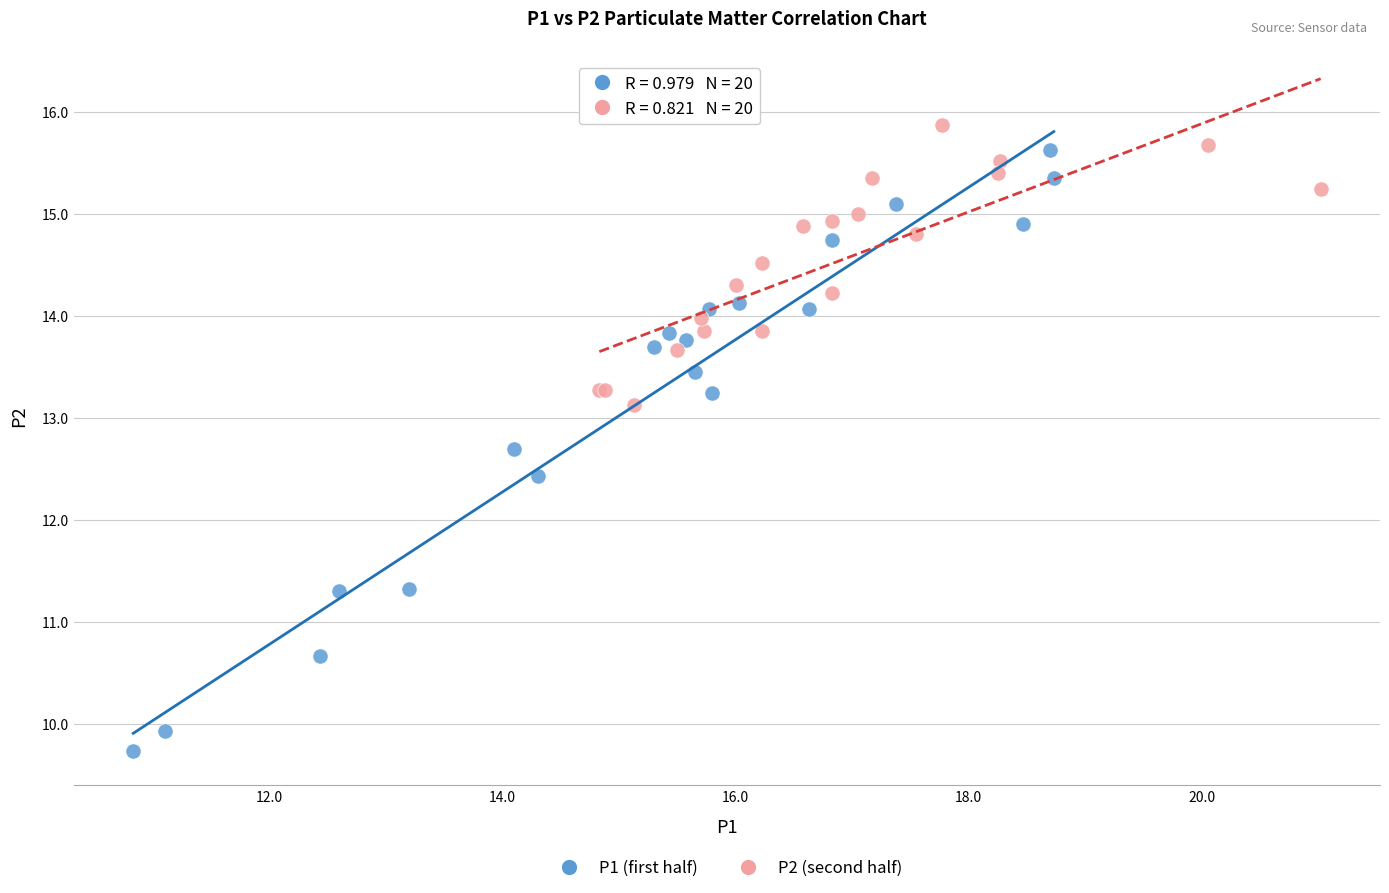

Which series has the widest spread of Y values?

P1 (first half)